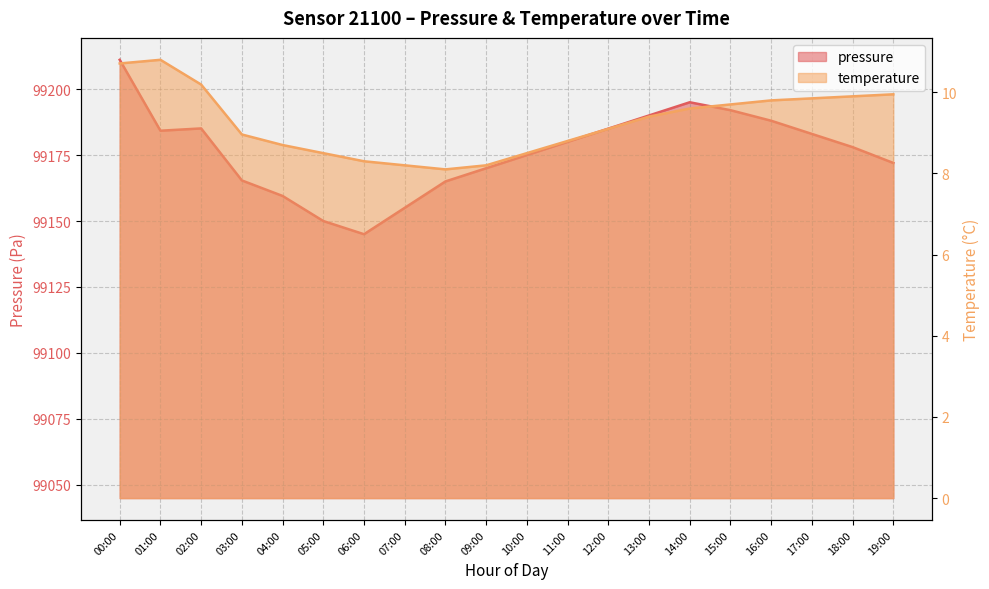

Which category has the lowest value across all series?

08:00